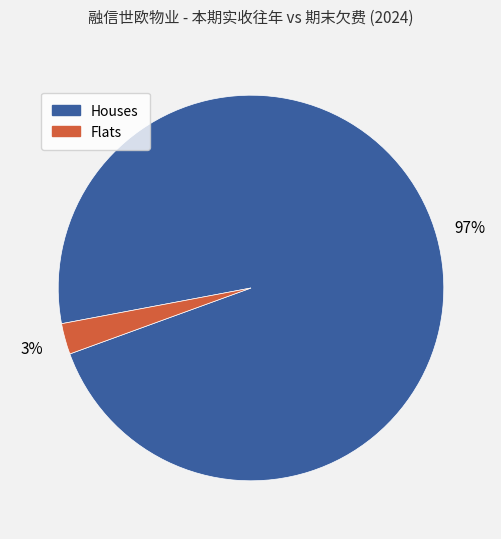

Is the sum of Houses and Flats greater than half?

Yes